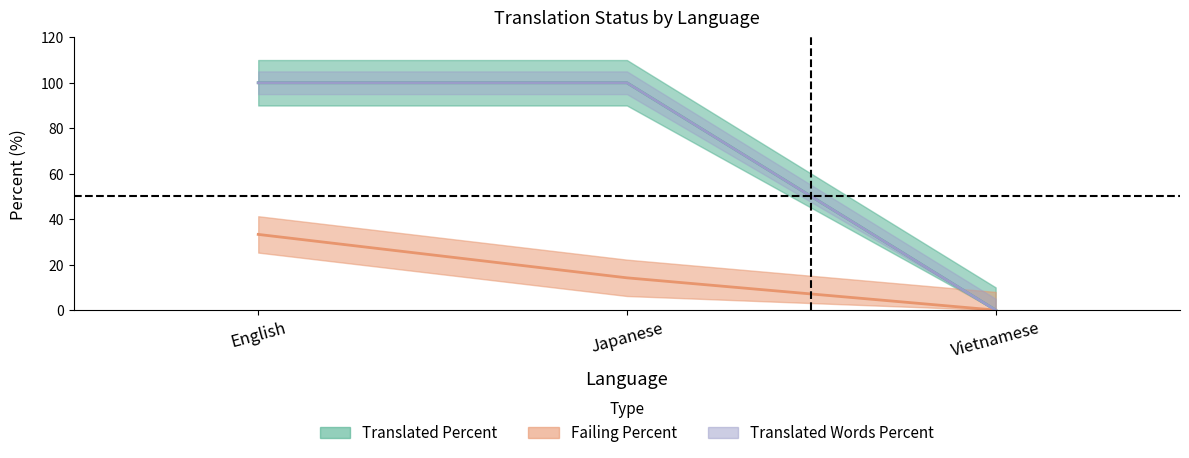

Is the value of failing_percent at Japanese greater than the value of translated_percent at Vietnamese?

Yes